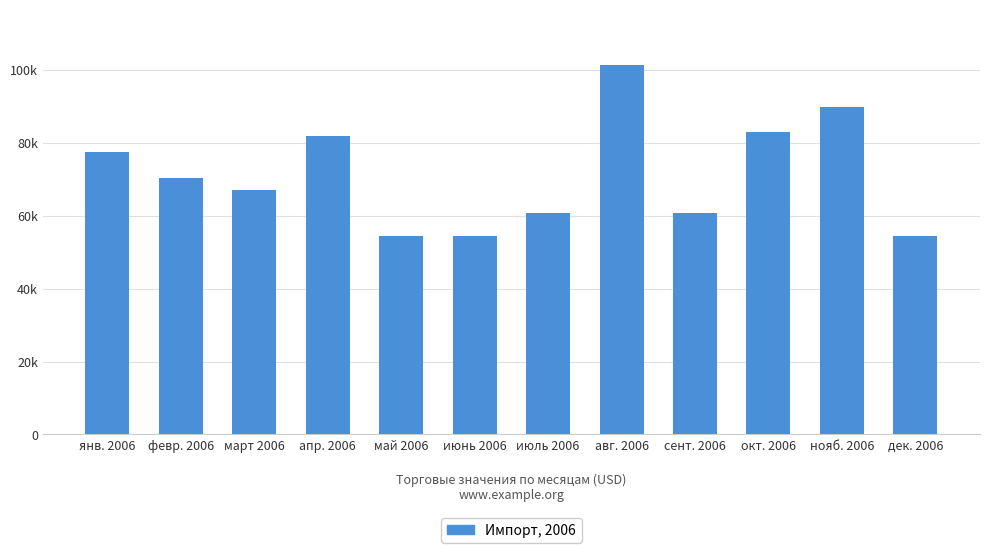

What is the greatest value displayed?

101294